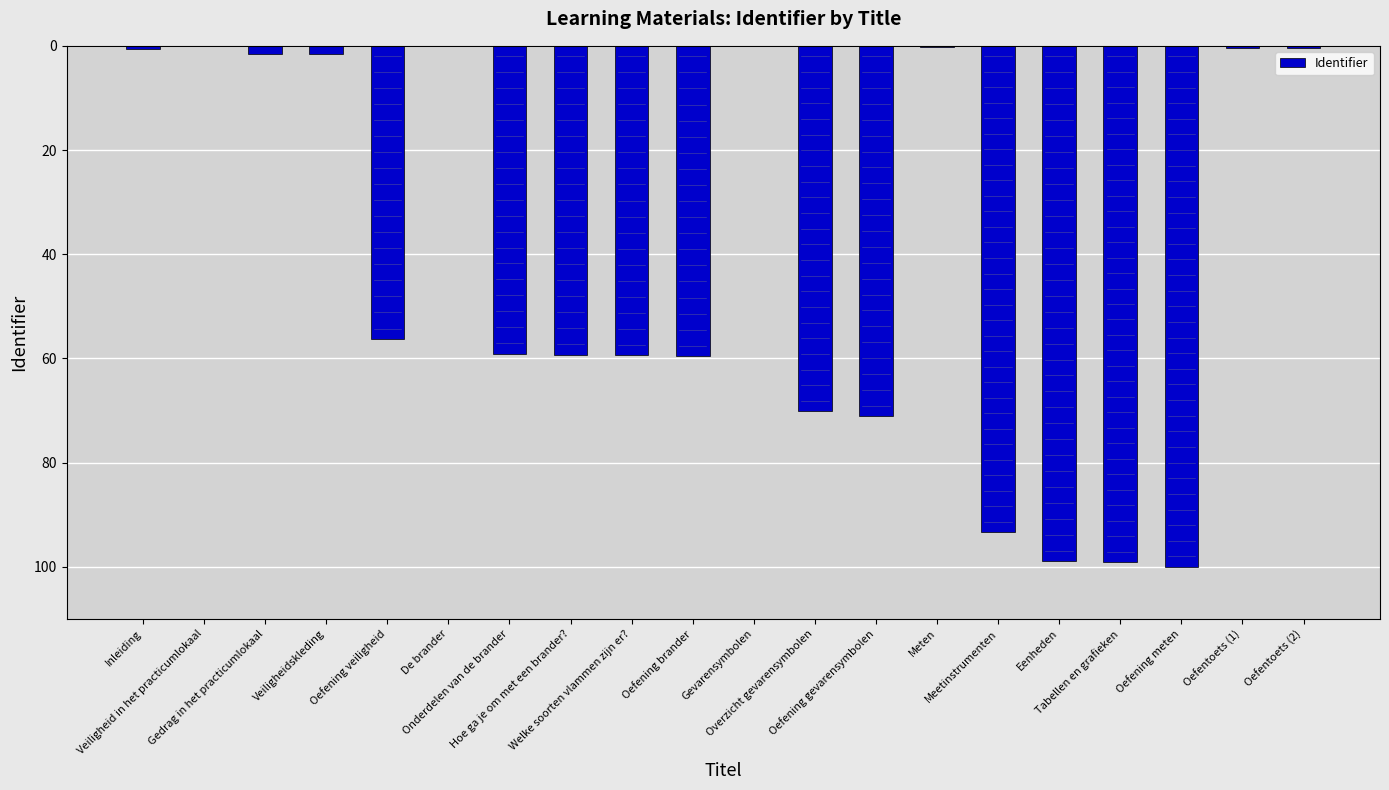

What is the sum of all values?

831.4